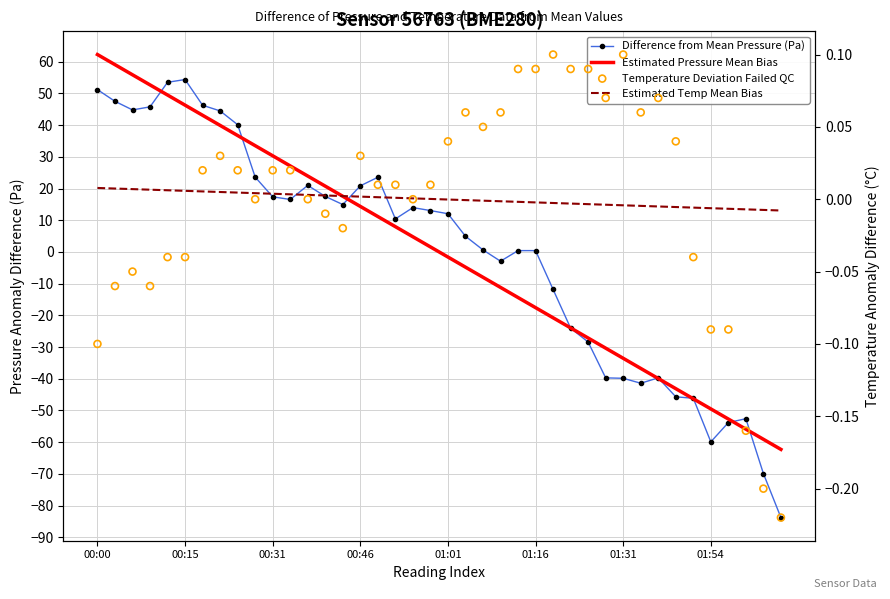

What are all the series names shown in the legend?

Difference from Mean Pressure (Pa), Estimated Pressure Mean Bias, Estimated Temp Mean Bias, Temperature Deviation Failed QC